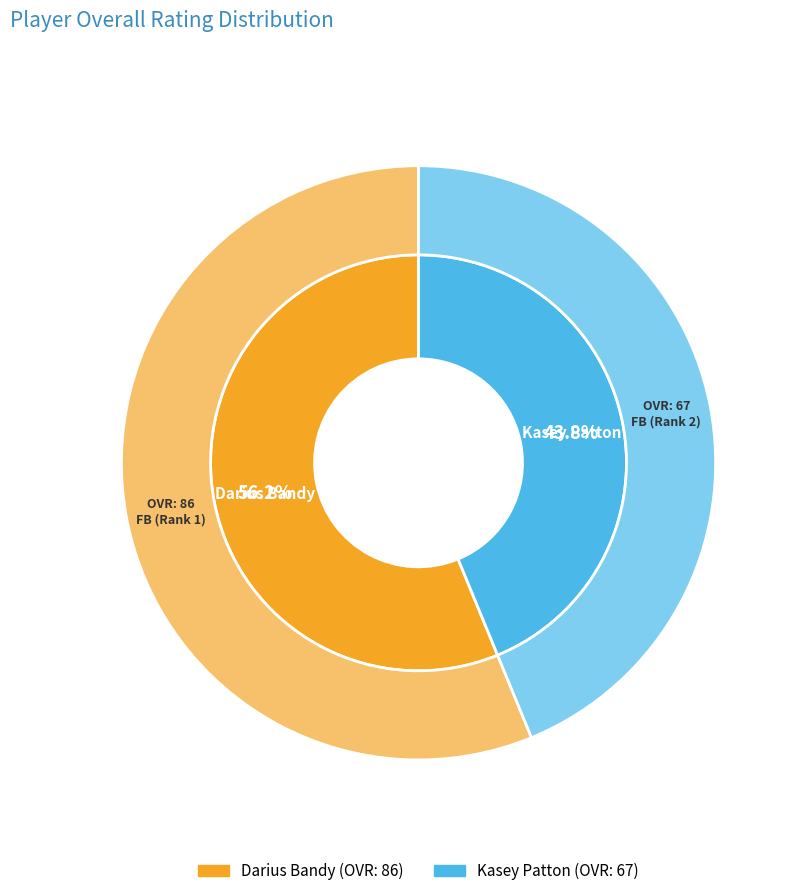

Is the sum of Kasey Patton and Darius Bandy greater than half?

Yes